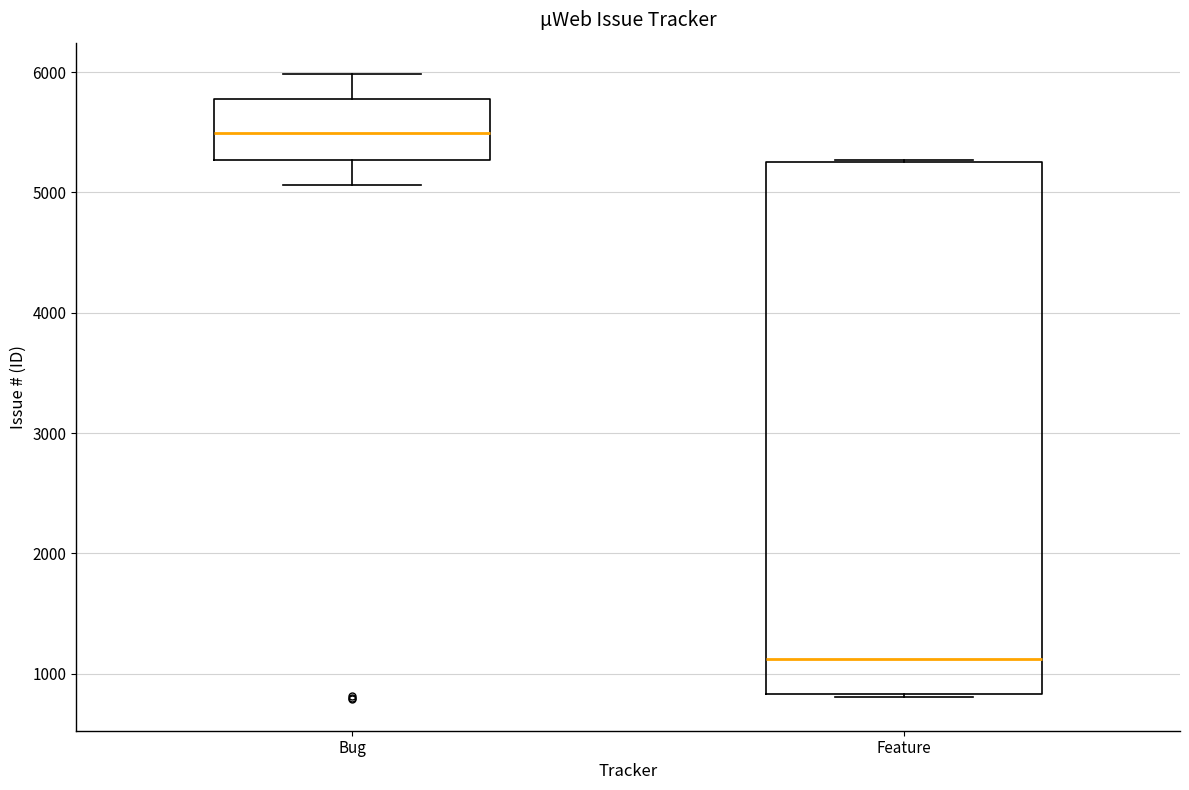

Which box is the tallest, from its lower edge to its upper edge?

Feature